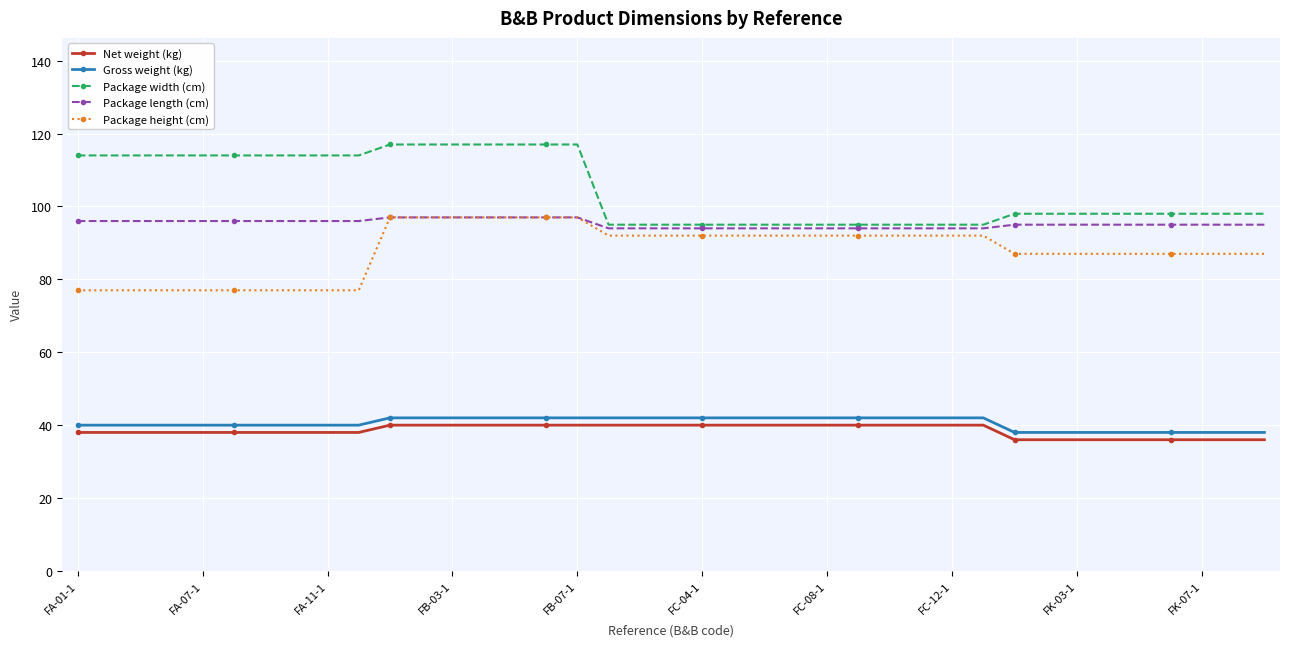

True or false: Package length (cm) and Net weight (kg) intersect in this chart.

False